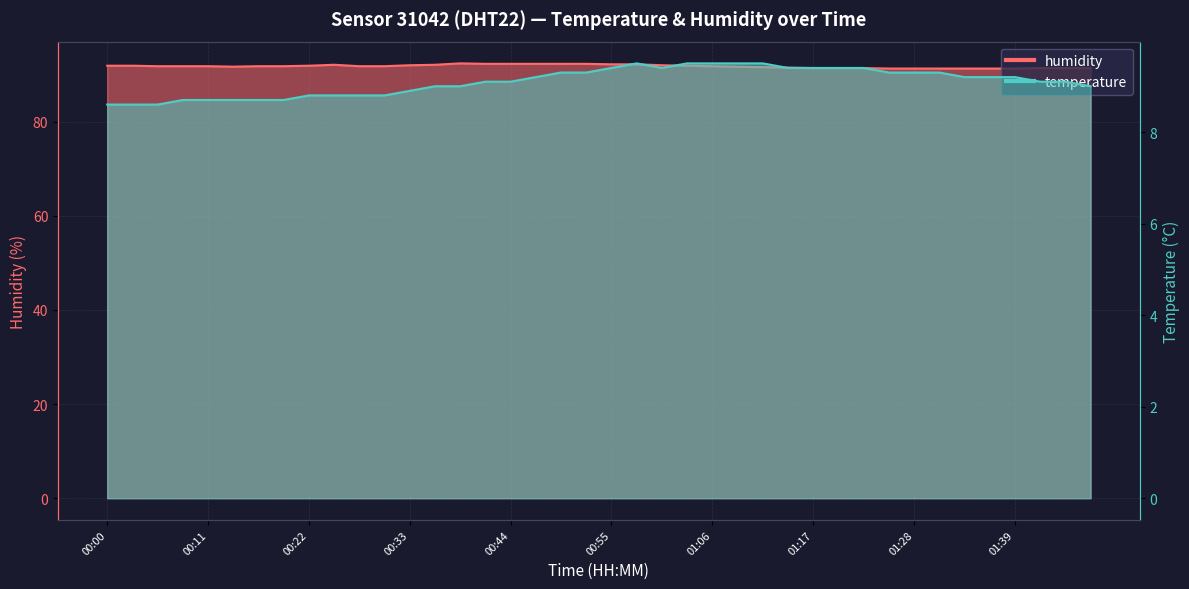

What is the value of the temperature point at the 3rd from the left?

8.6